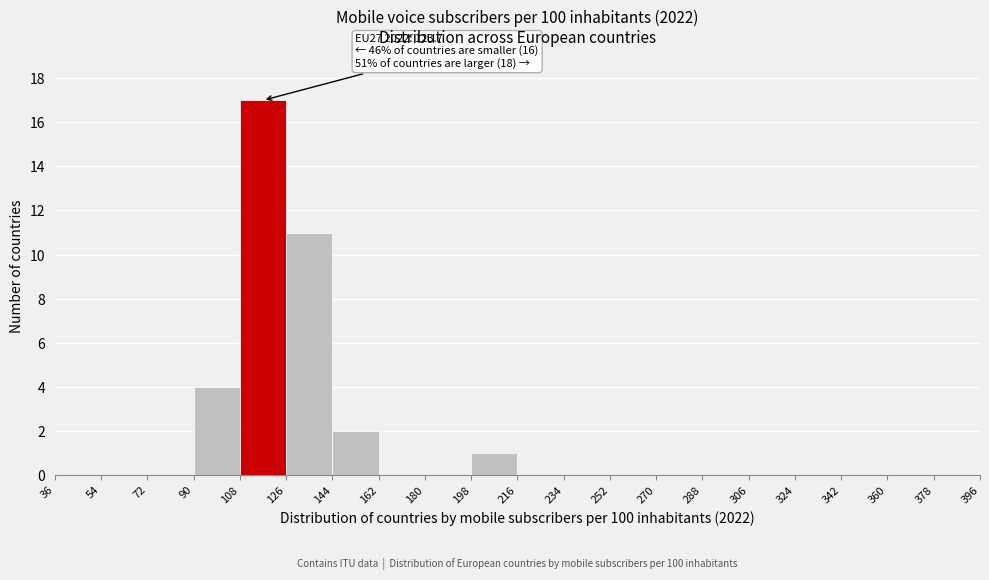

Over which range of the x-axis is the bar tallest?

108 to 126